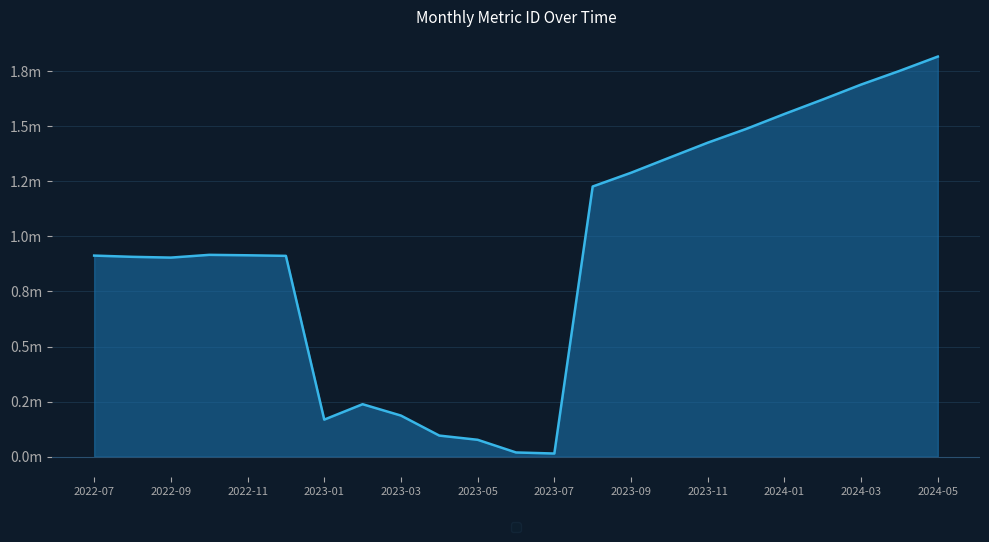

Does the chart have visible grid lines?

Yes